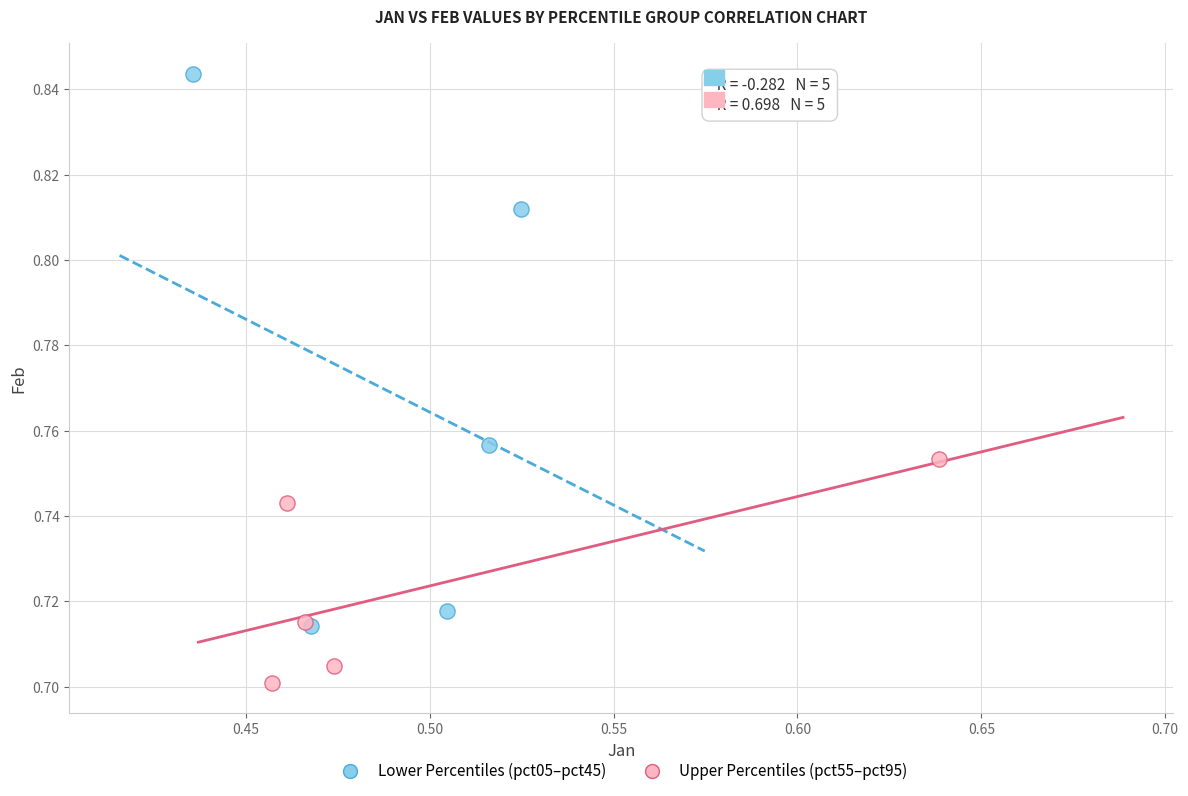

Which series has the largest Y range (max minus min)?

Lower Percentiles (pct05–pct45)